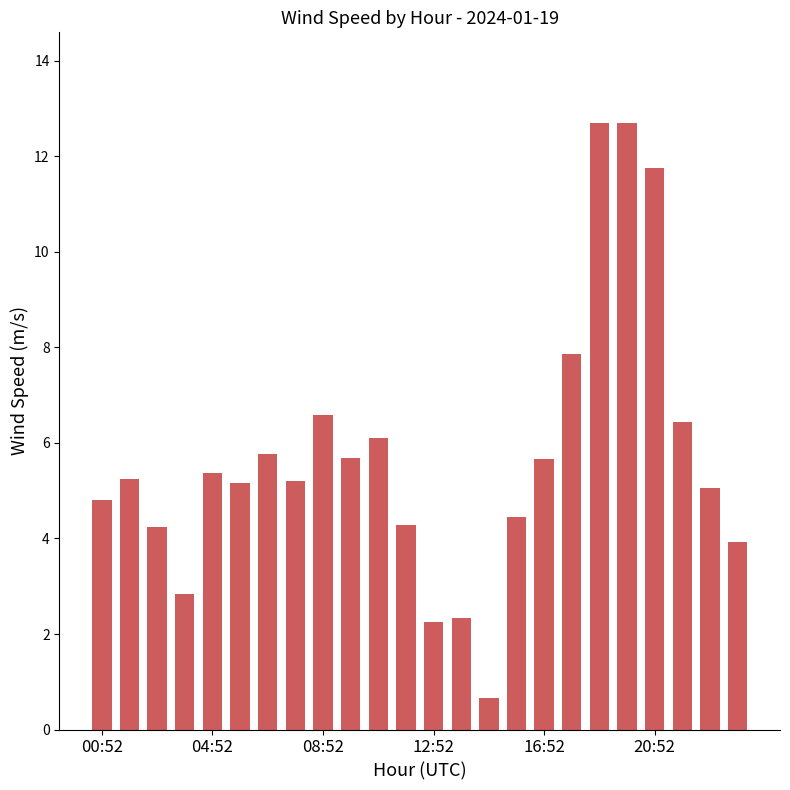

Does the chart contain any negative values?

No